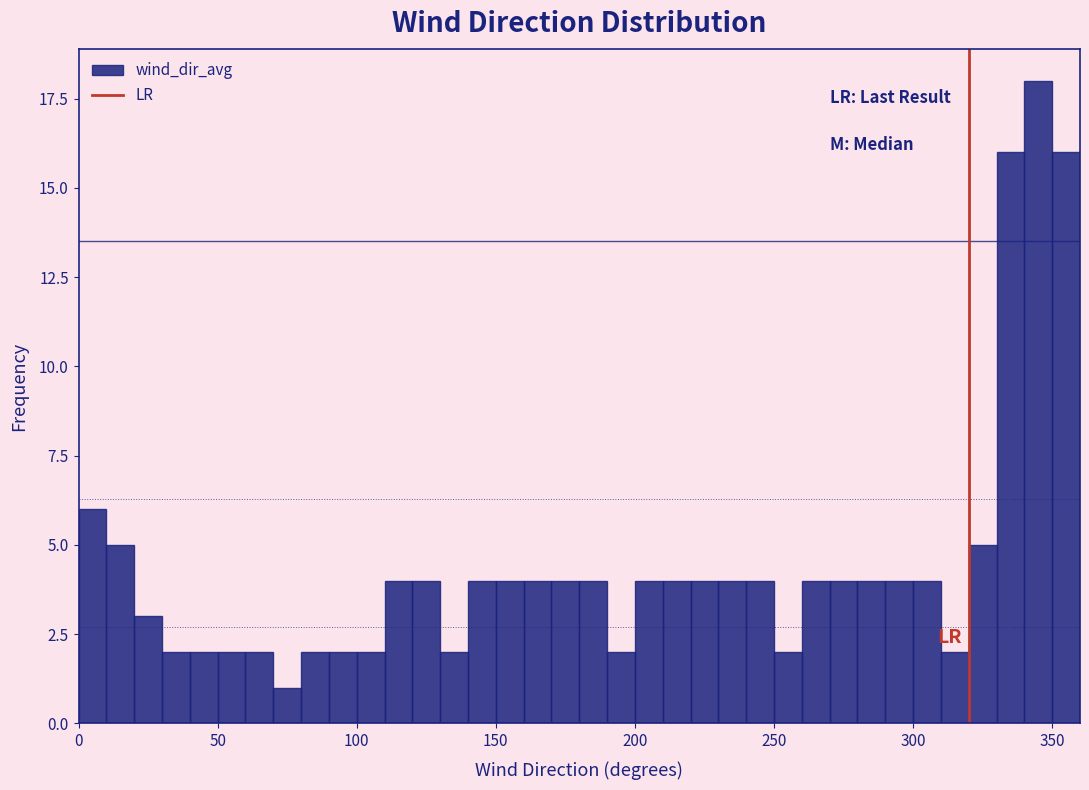

Read against the x-axis, roughly where is the centre of the tallest bar?

345